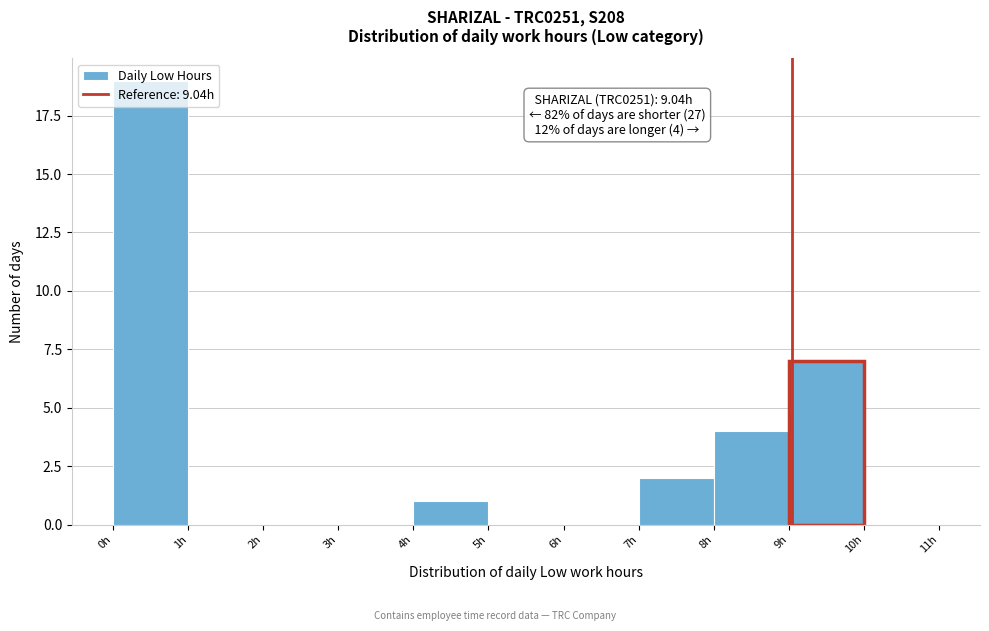

Which range on the x-axis has the tallest bar?

0 to 1